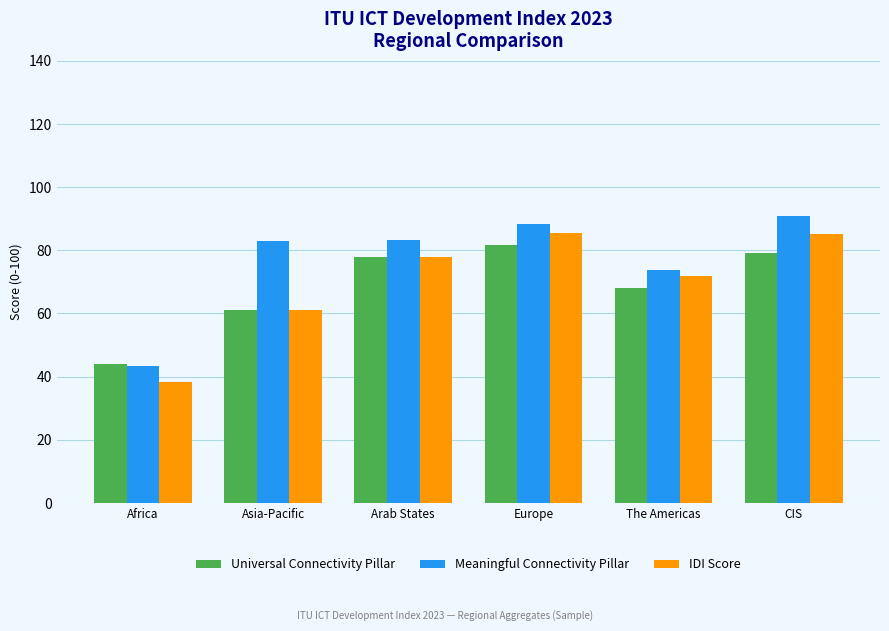

At how many categories does at least one series exceed 39?

6